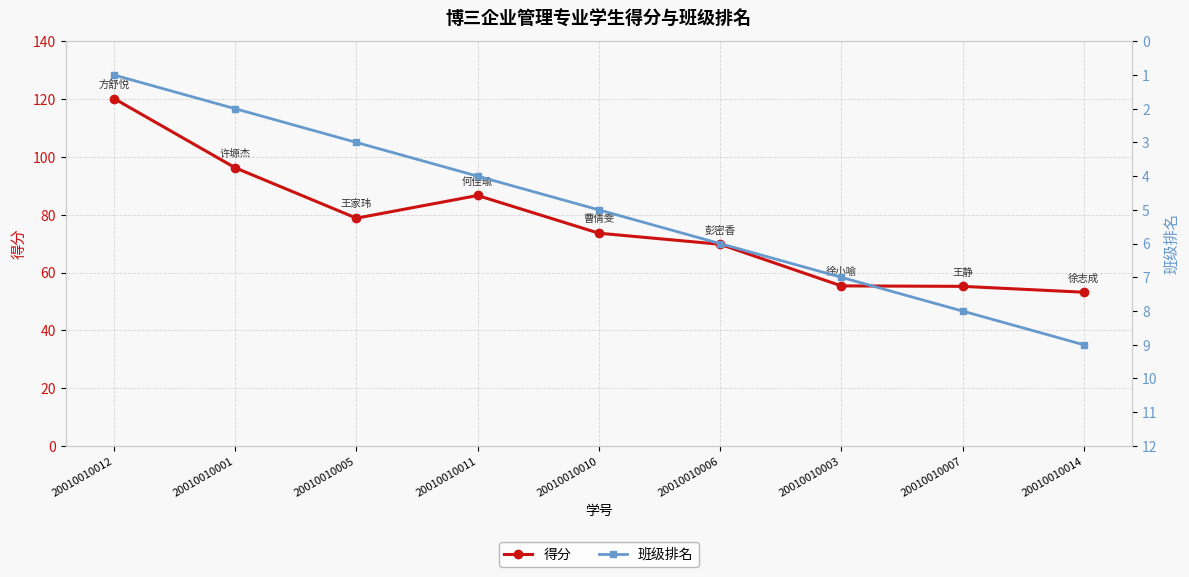

Rank the series by their maximum value, from lowest to highest.

班级排名, 得分